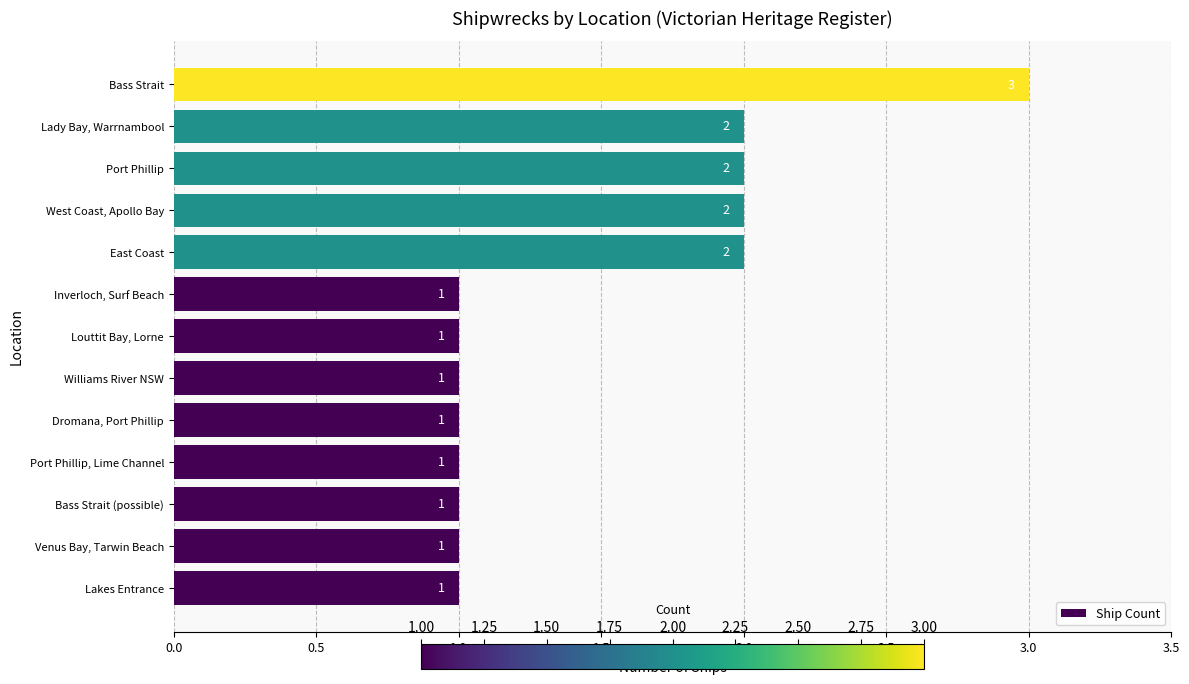

What is the smallest value displayed?

1